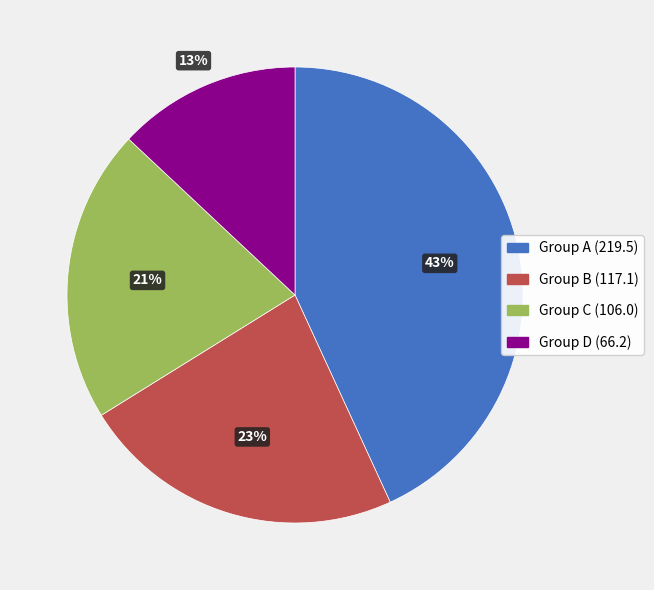

To the nearest percent, what is the average slice percentage?

25%